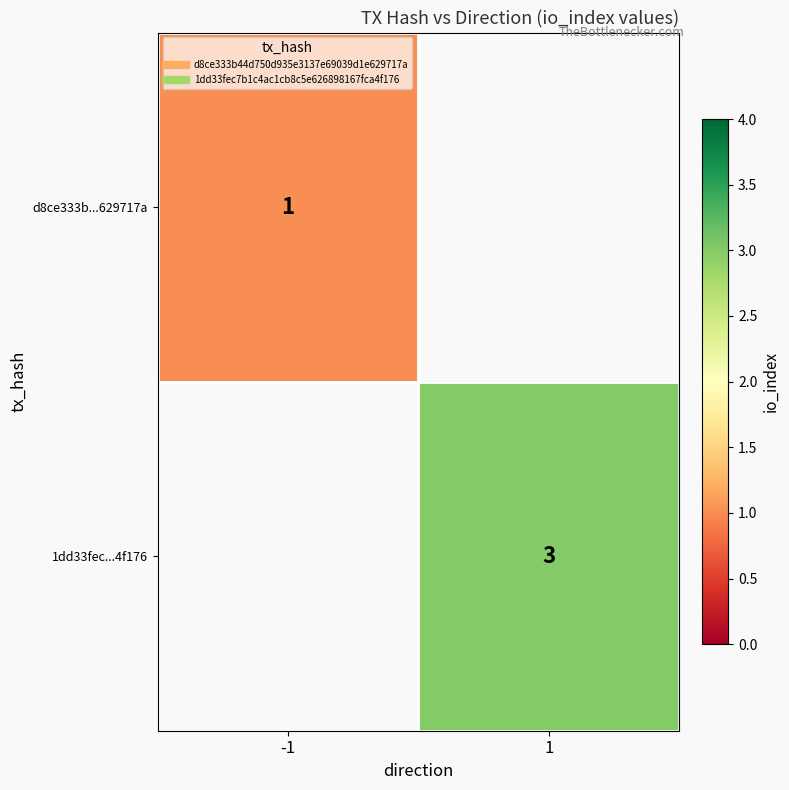

What is the smallest value displayed?

1.0